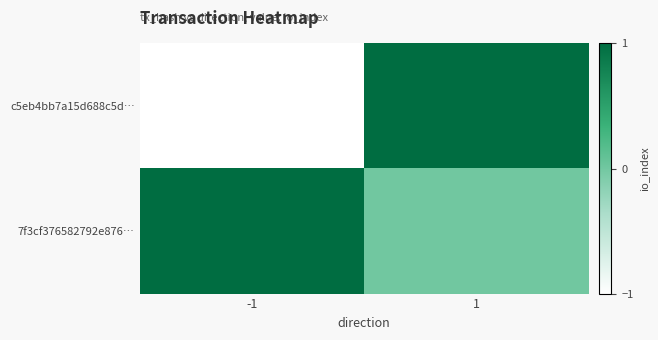

Between -1 and 1, which series saw the biggest shift?

c5eb4bb7a15d688c5d…